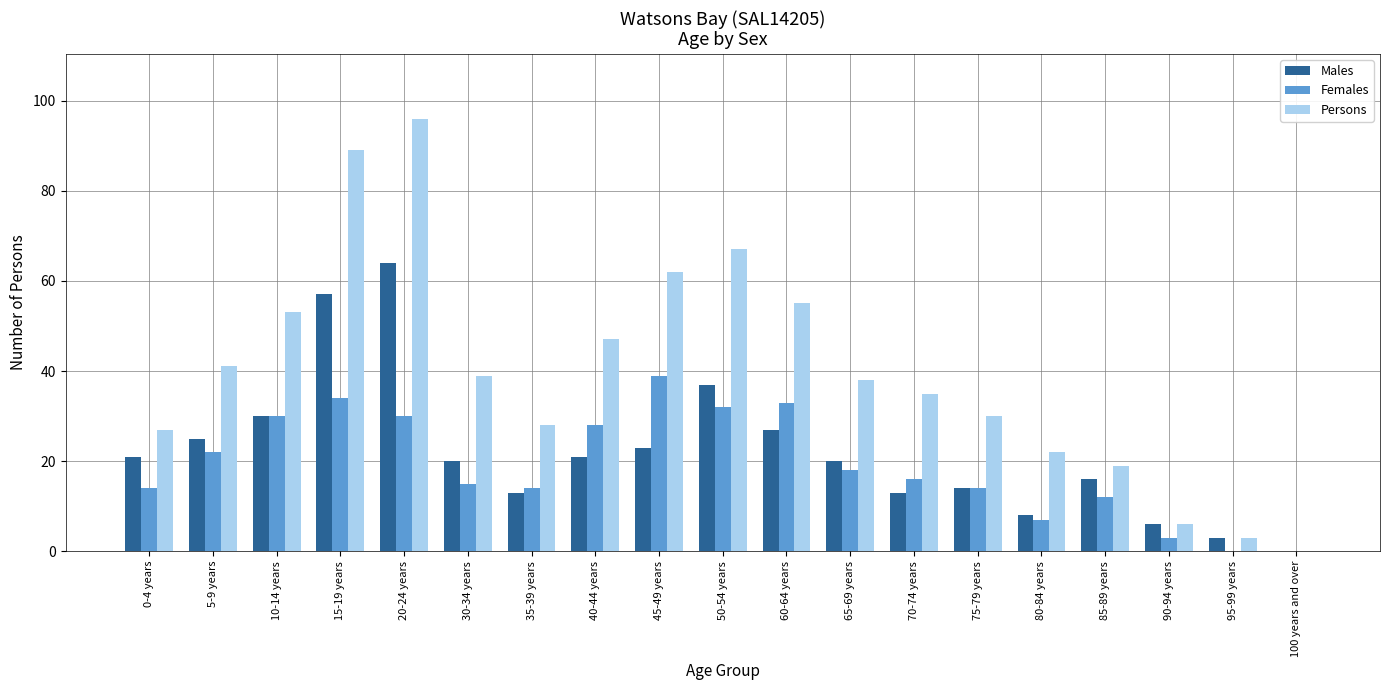

Is the value of Females at 30-34 years greater than the value of Persons at 45-49 years?

No